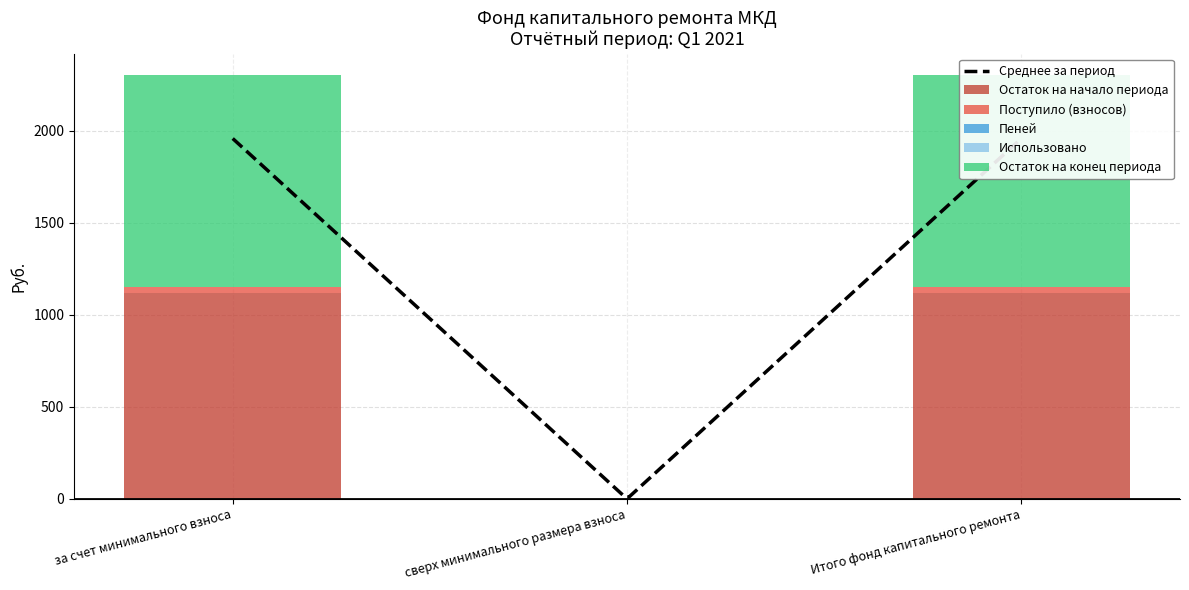

What is the spread (max minus min) of values at за счет минимального взноса?

1117.1